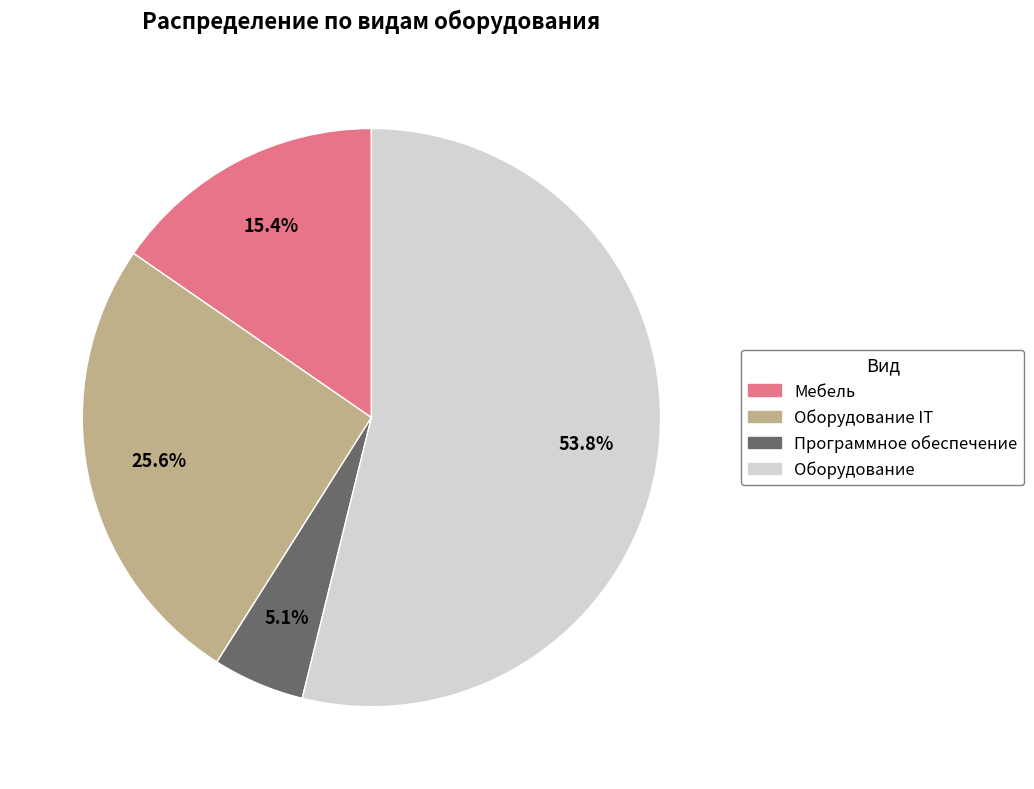

Is there any slice that represents more than half of the pie?

Yes